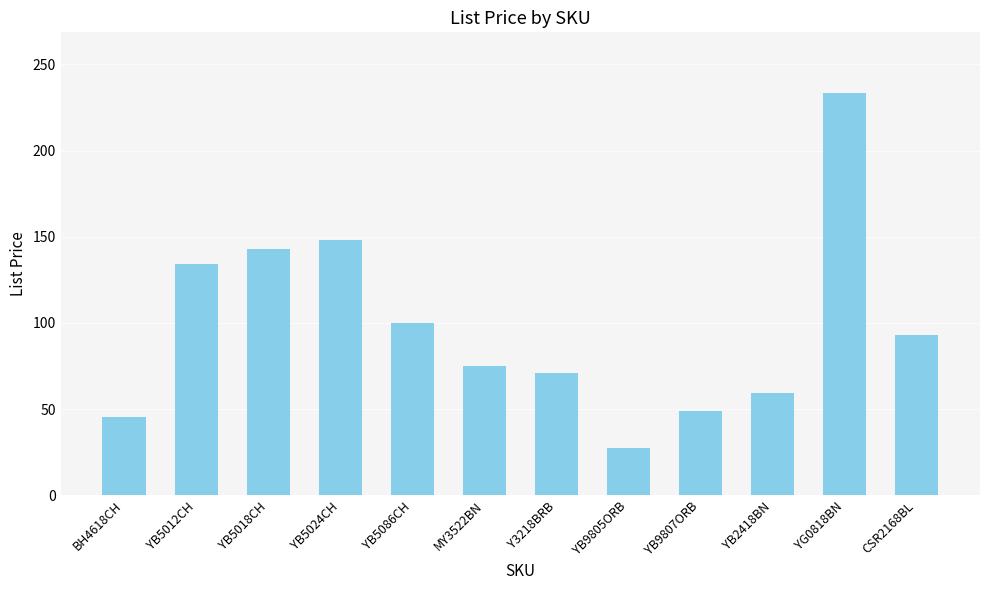

At which category does the chart reach its minimum across all series?

YB9805ORB